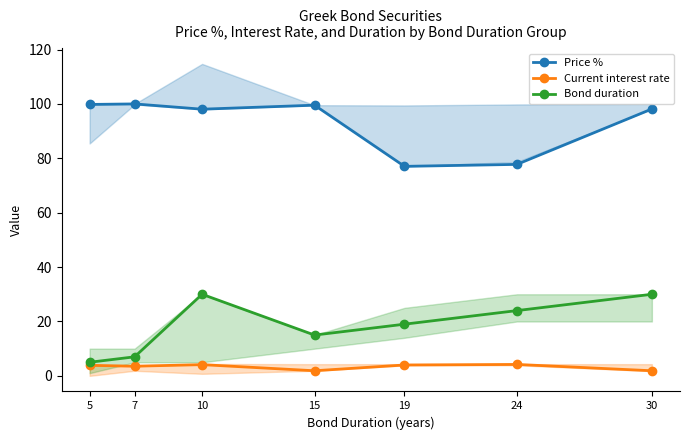

Reading left to right, extract all data points from this chart.

Price %: 99.8	100.0	98.1	99.5	77.0	77.8	98.1
Current interest rate: 3.9	3.5	4.1	1.9	4.0	4.2	1.9
Bond duration: 5.0	7.0	30.0	15.0	19.0	24.0	30.0